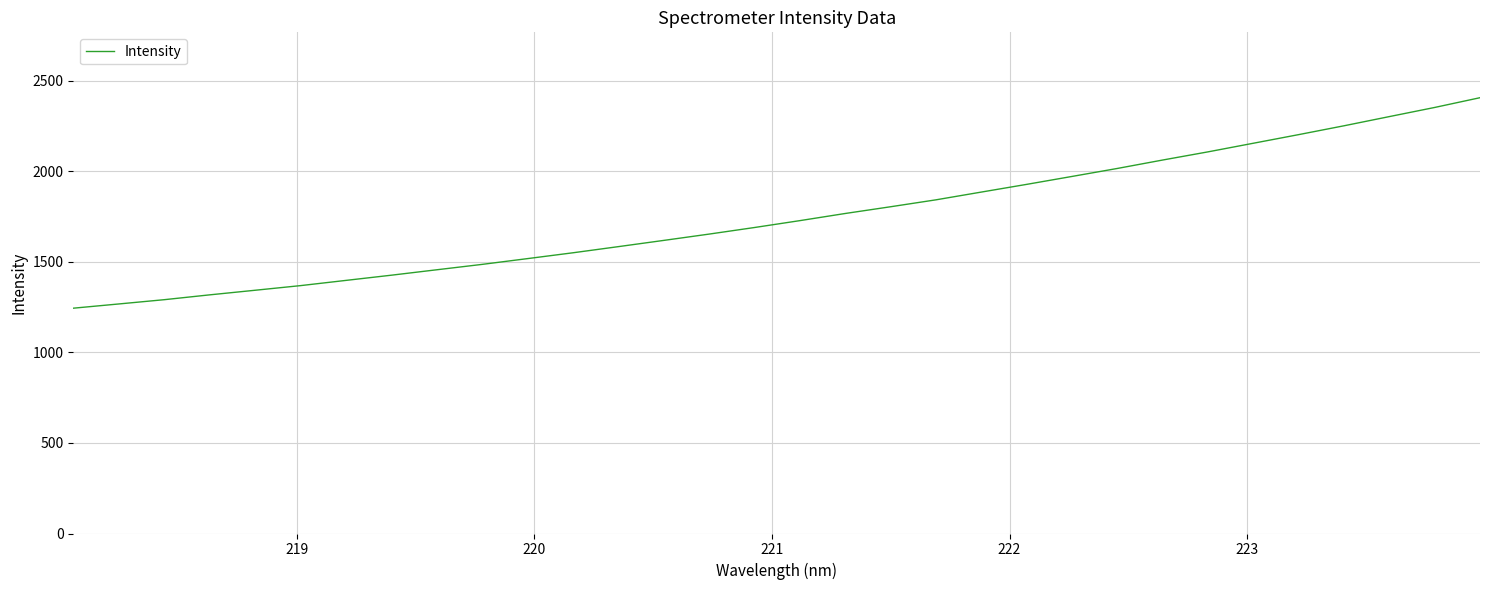

What is the maximum value shown in the chart?

2406.6